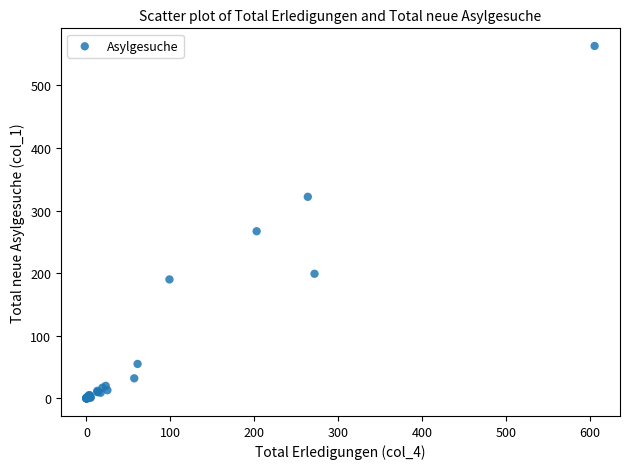

What Y value in the scatter plot is closest to 281?

267